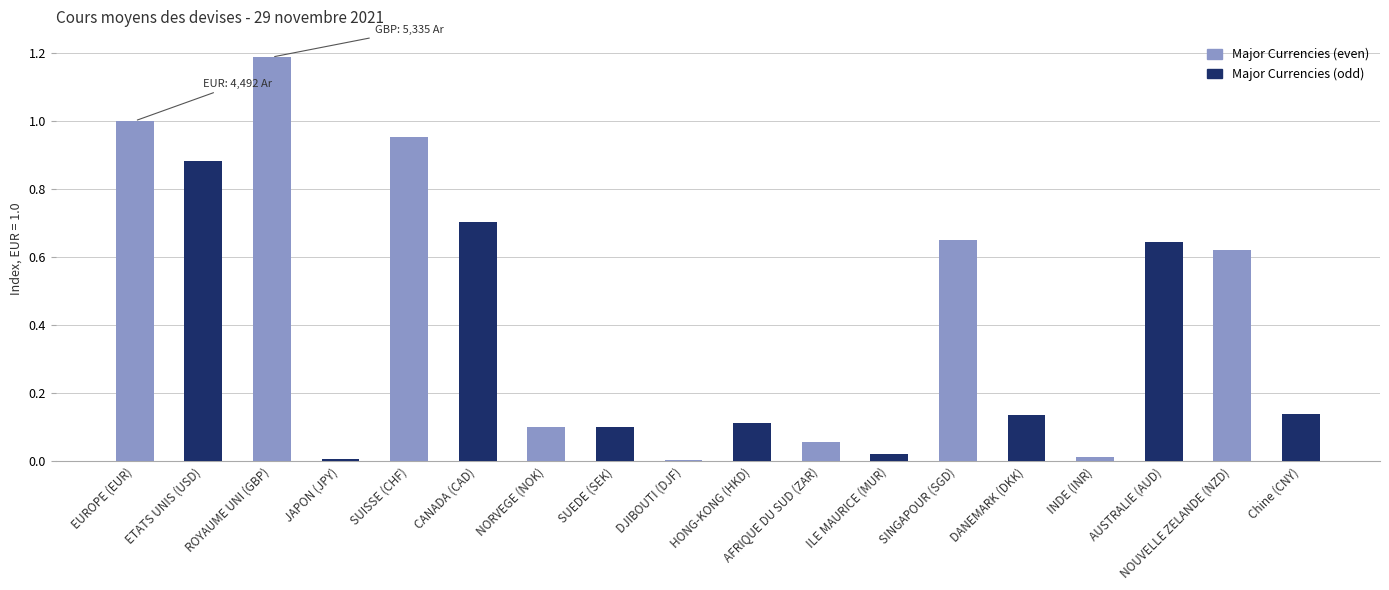

How many distinct data groups are displayed?

1